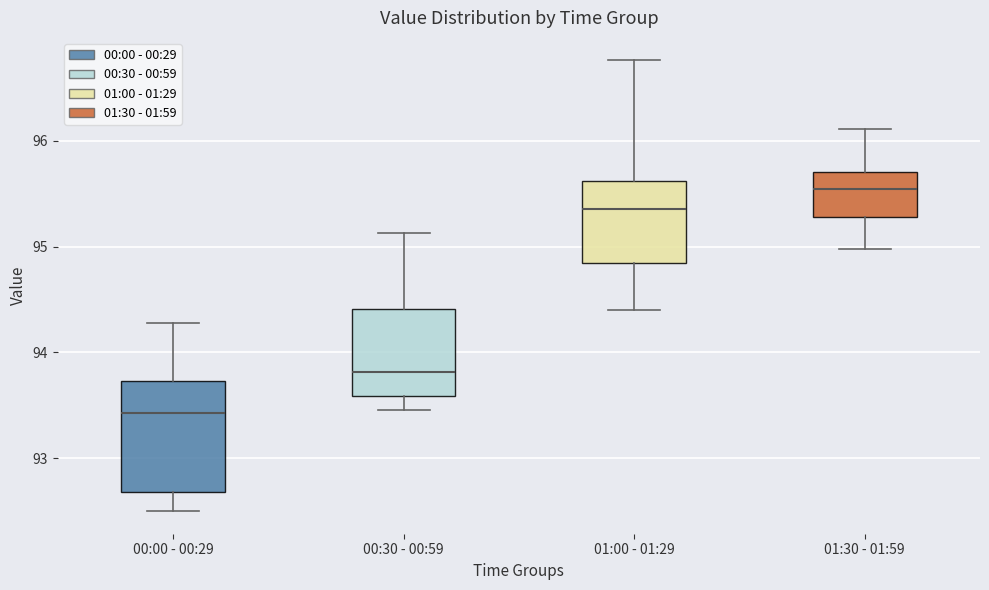

Which box's median line is the lowest?

00:00 - 00:29